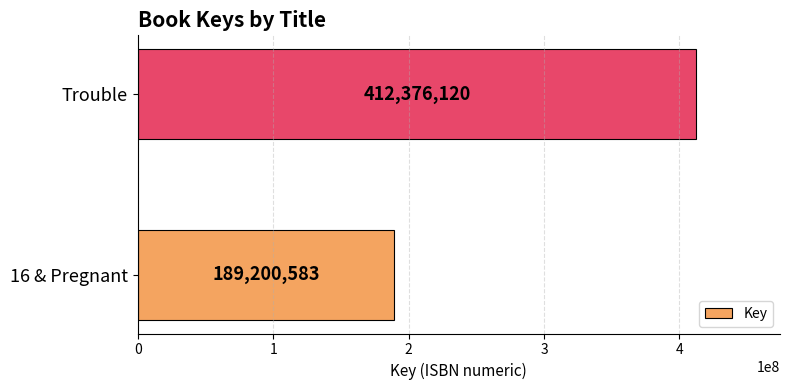

What is the average value?

300788352